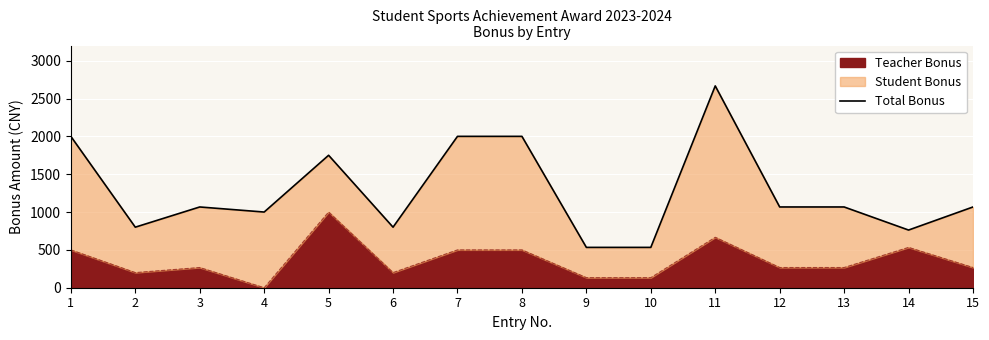

How many points are higher than both their immediate neighbors (excluding endpoints)?

3